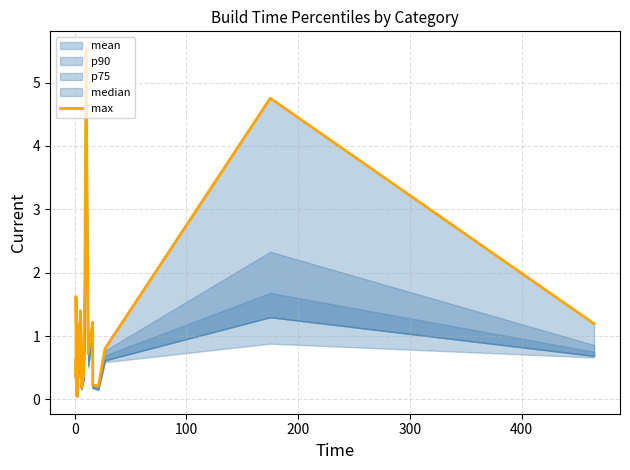

The chart shows a value of 0.1 at 25. True or false?

False